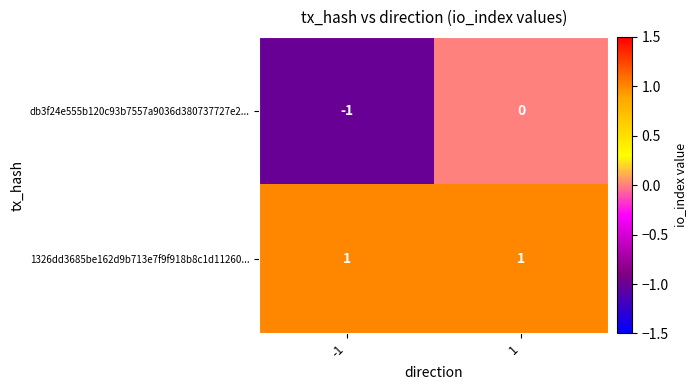

Which series has the widest spread of values?

db3f24e555b120c93b7557a9036d380737727e2...